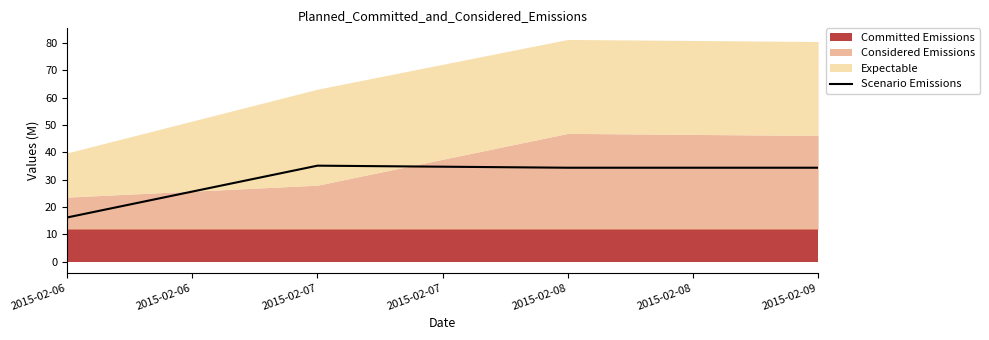

What is the greatest value displayed?

35.1